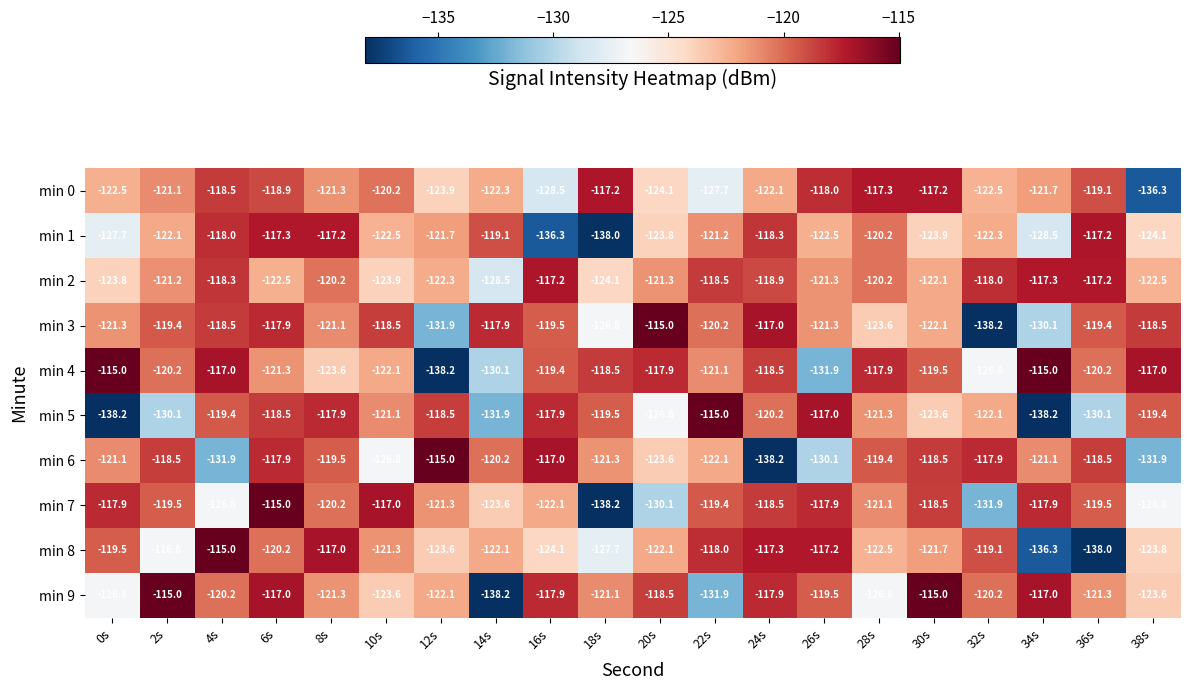

What is the maximum value shown in the chart?

-115.0